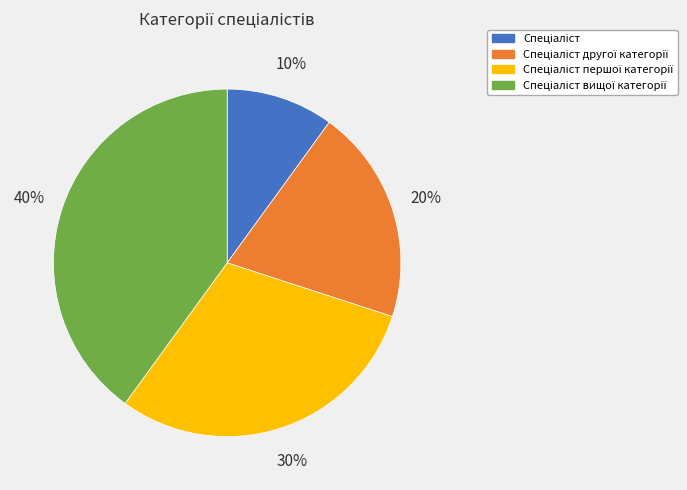

How many slices are in this pie chart?

4